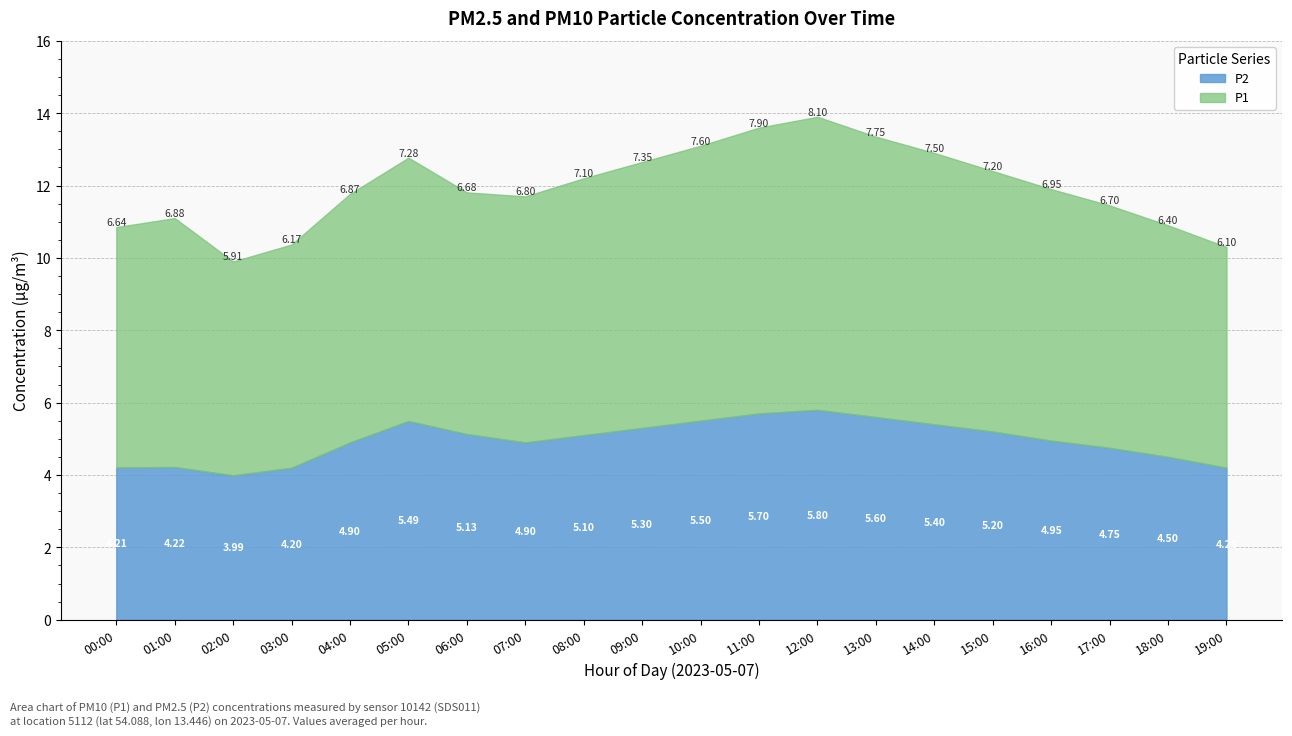

At how many categories does at least one series exceed 6?

19